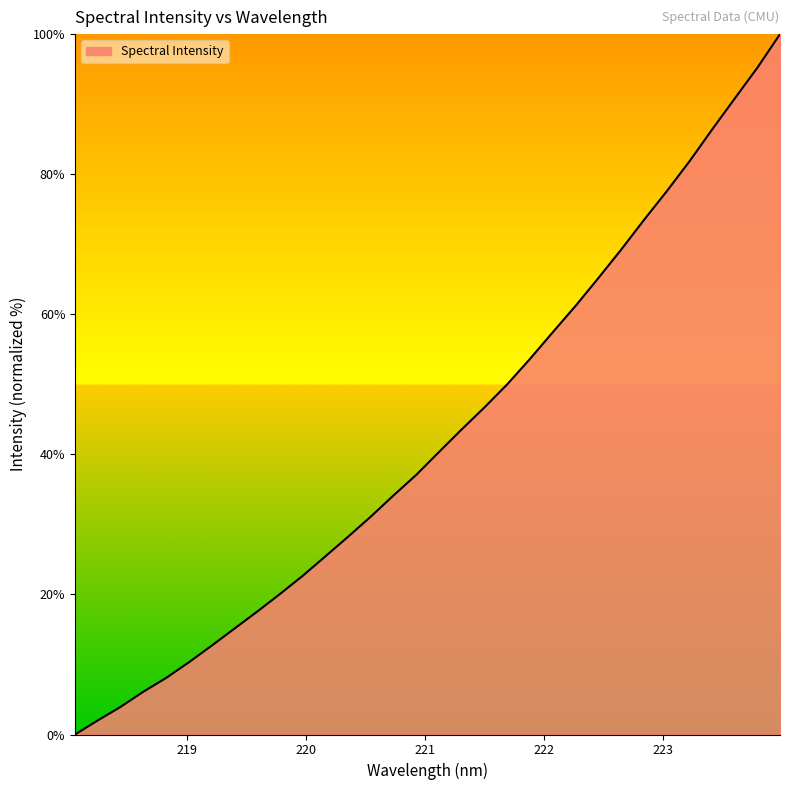

Does the chart display data point markers on the line(s)?

No